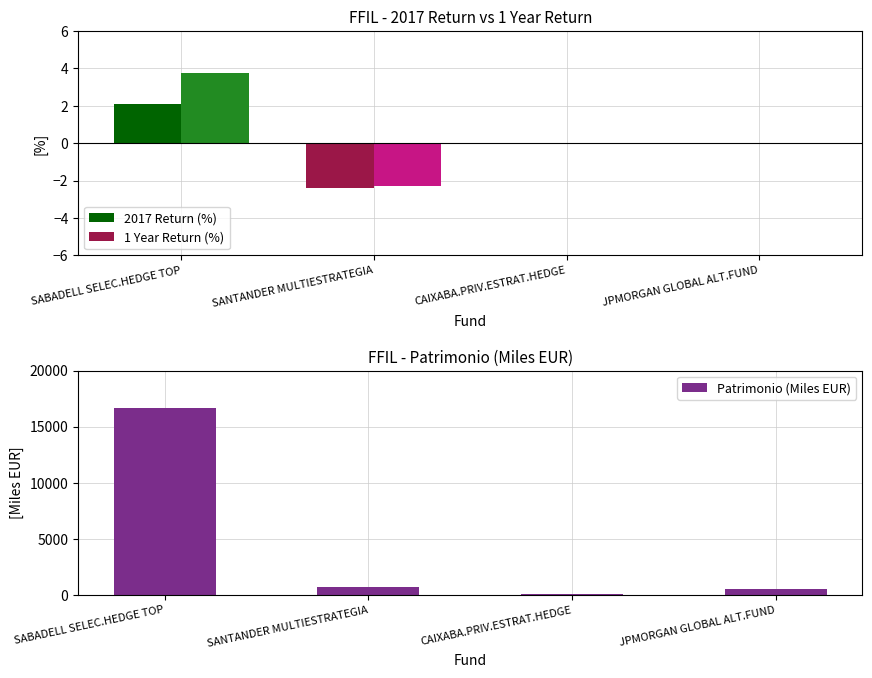

At which label does 1 Year Return (%) reach its peak?

SABADELL SELEC.HEDGE TOP